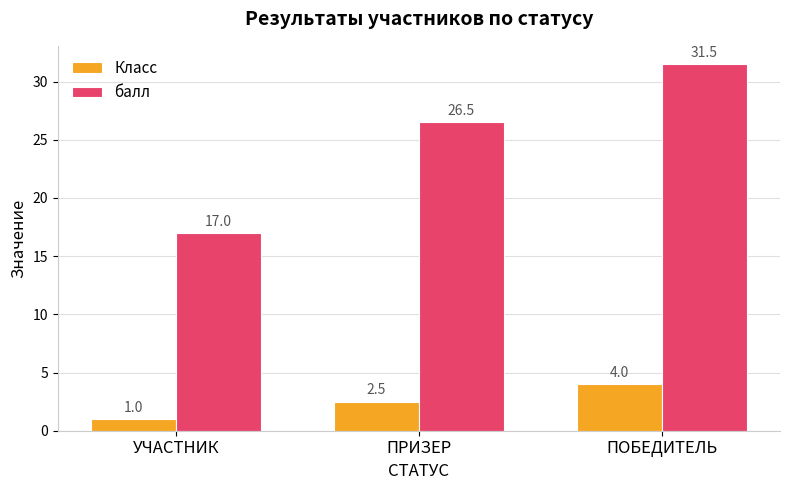

Is the value of Класс at ПОБЕДИТЕЛЬ greater than the value of балл at УЧАСТНИК?

No